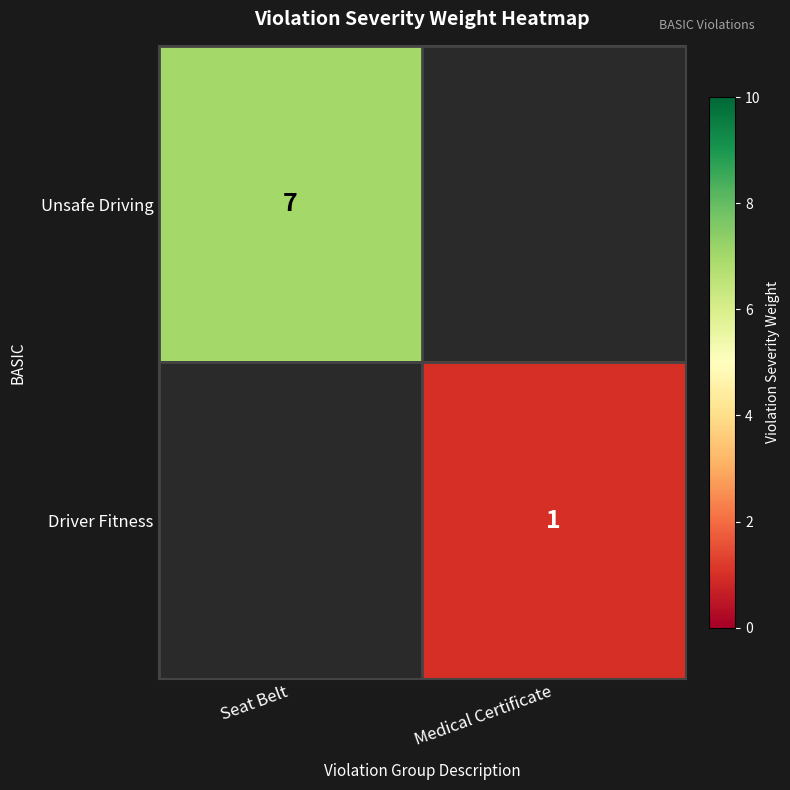

Is it true that Driver Fitness equals 1 at Medical Certificate?

True